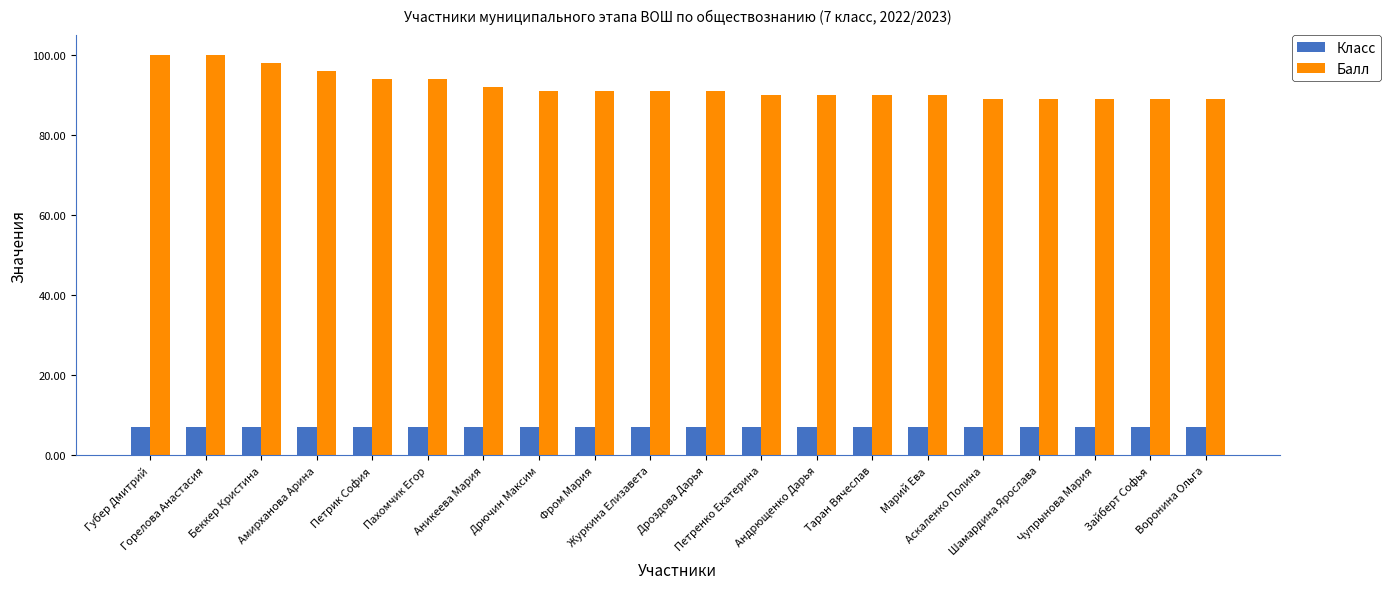

What is the spread (max minus min) of values at Петрик София?

87